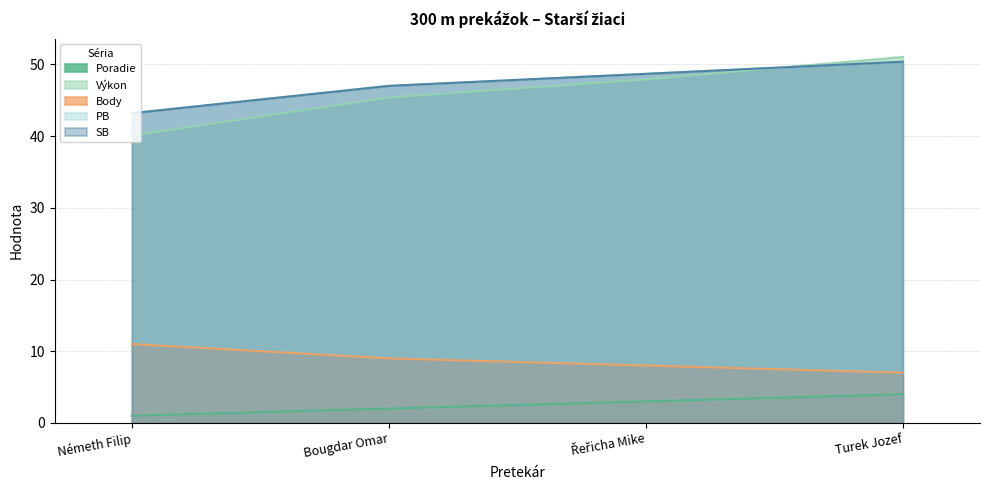

Reading left to right, extract all data points from this chart.

Poradie: Németh Filip=1.0	Bougdar Omar=2.0	Řeřicha Mike=3.0	Turek Jozef=4.0
Výkon: Németh Filip=40.1	Bougdar Omar=45.4	Řeřicha Mike=47.9	Turek Jozef=51.0
Body: Németh Filip=11.0	Bougdar Omar=9.0	Řeřicha Mike=8.0	Turek Jozef=7.0
PB: Németh Filip=43.2	Bougdar Omar=47.0	Řeřicha Mike=48.7	Turek Jozef=50.4
SB: Németh Filip=43.2	Bougdar Omar=47.0	Řeřicha Mike=48.7	Turek Jozef=50.4